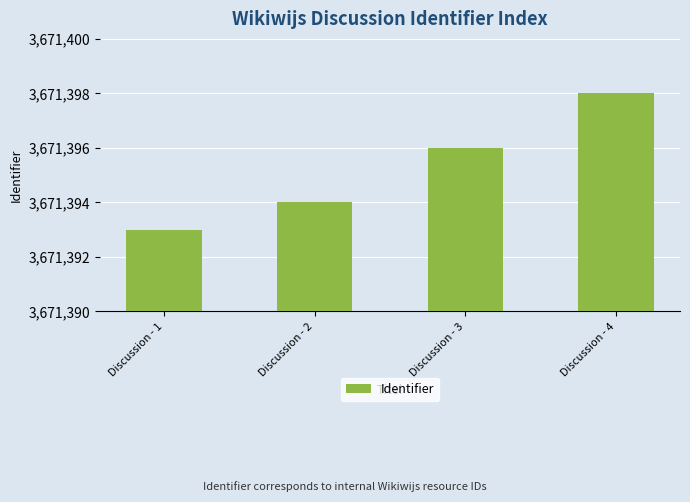

At which category does the chart reach its peak across all series?

Discussion - 4